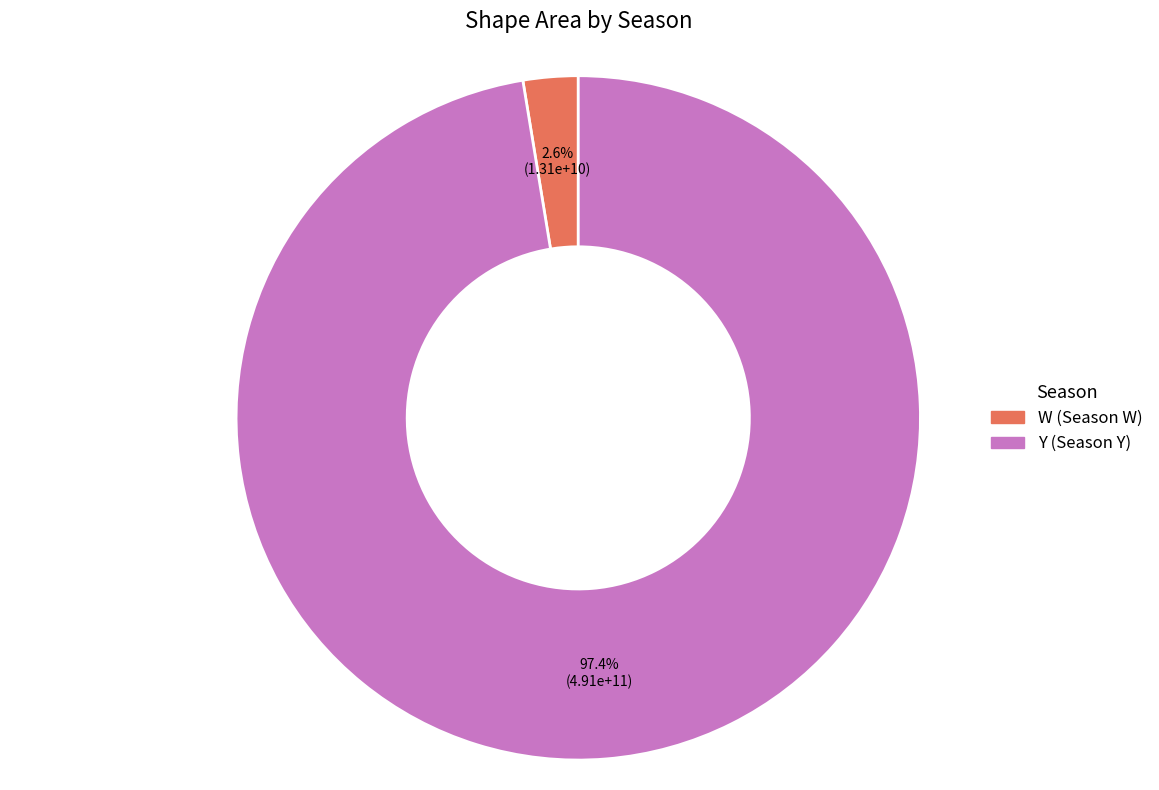

To the nearest percent, what is the difference between the largest and smallest slice percentages?

95%